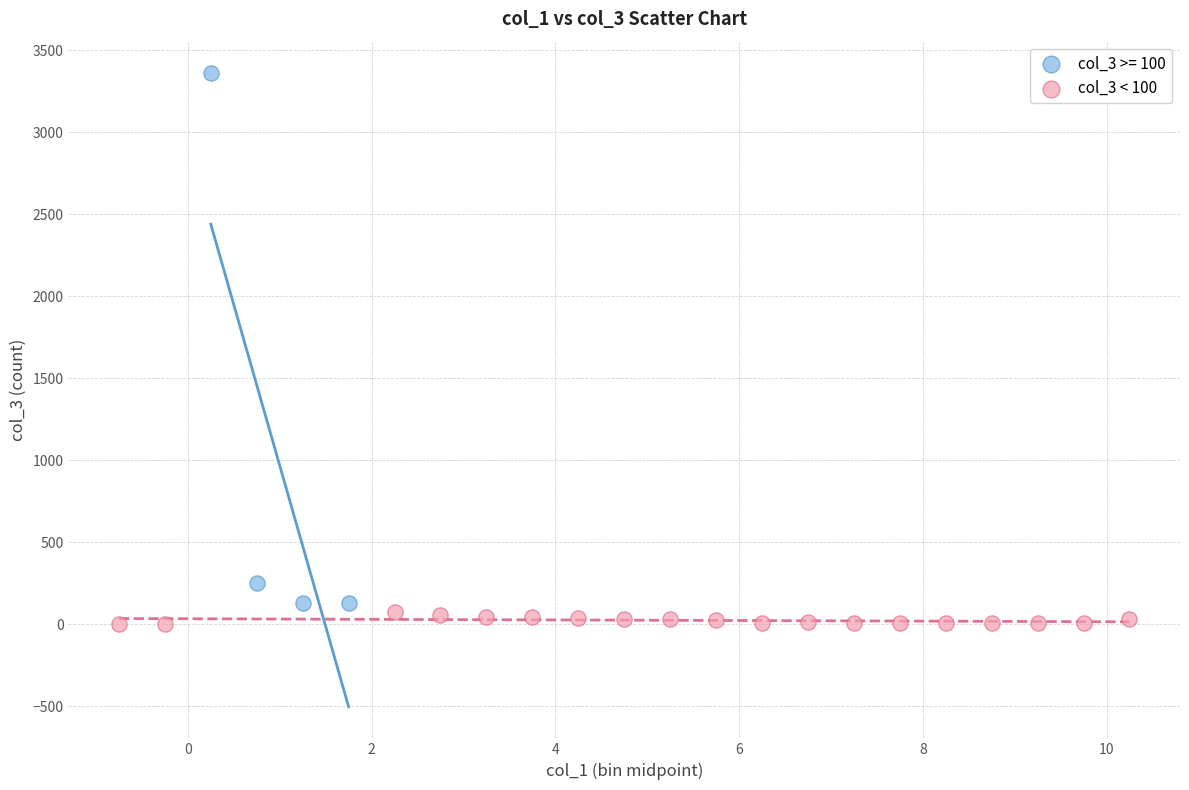

Which series reaches the maximum Y coordinate?

col_3 >= 100